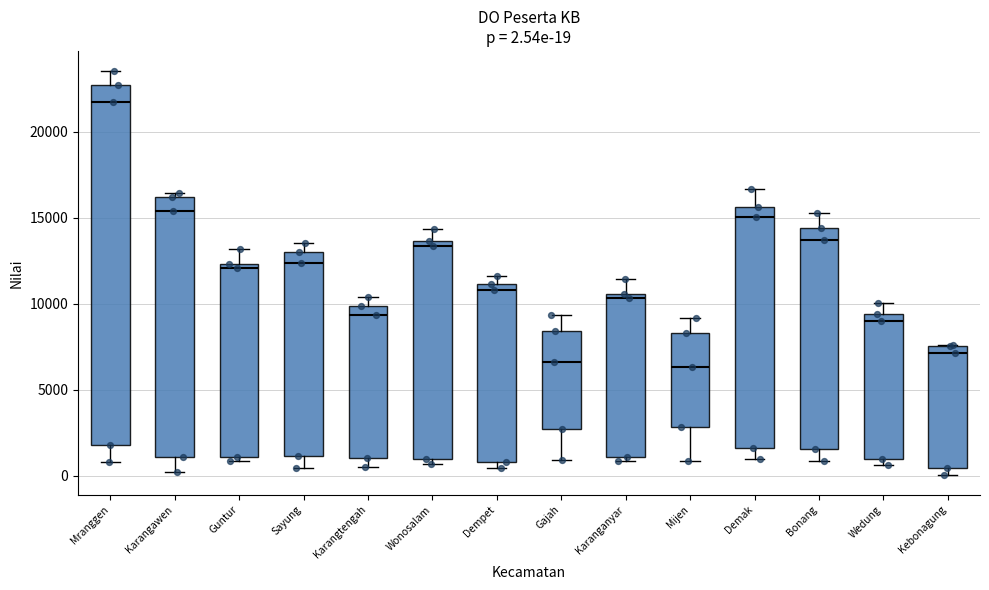

Which box is the tallest, from its lower edge to its upper edge?

Mranggen